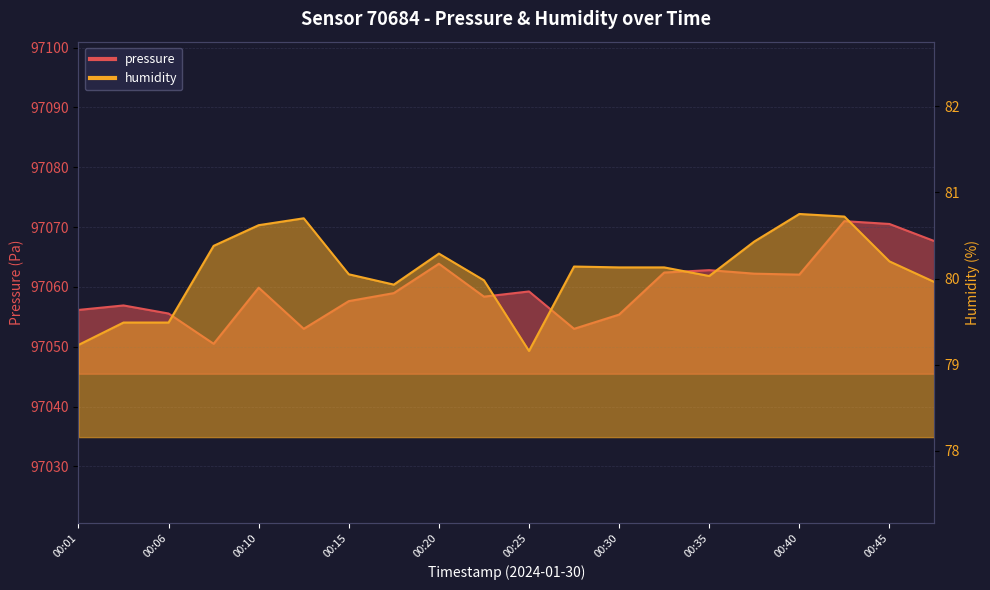

How many interior local valleys does the humidity series have?

3